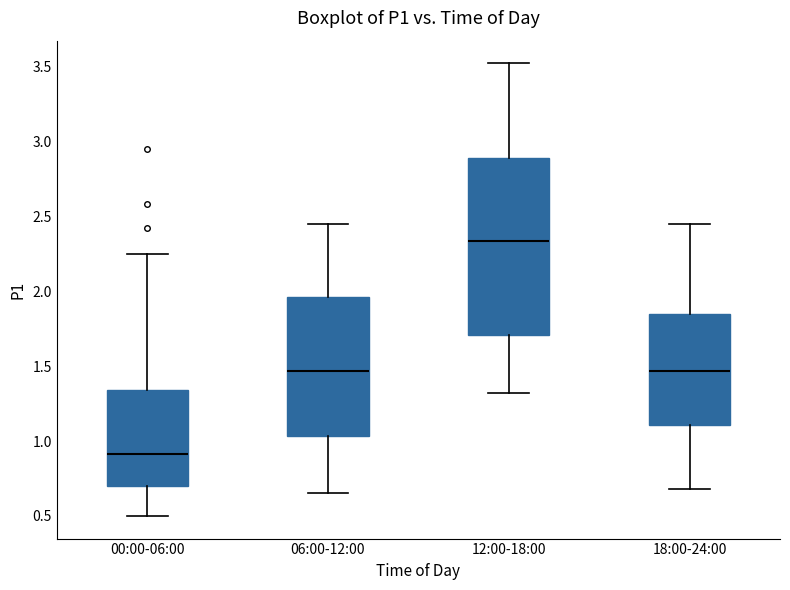

Reading left to right, transcribe this box plot: for each box, give where its median line is, the range the box spans, and where its two whiskers end, as read against the y-axis. The values are not printed on the chart, so give them approximately, as read against the axis.

00:00-06:00: median 0.90, box 0.70 to 1.35, whiskers 0.50 to 2.25
06:00-12:00: median 1.45, box 1.05 to 1.95, whiskers 0.65 to 2.45
12:00-18:00: median 2.35, box 1.70 to 2.90, whiskers 1.30 to 3.50
18:00-24:00: median 1.45, box 1.10 to 1.85, whiskers 0.70 to 2.45